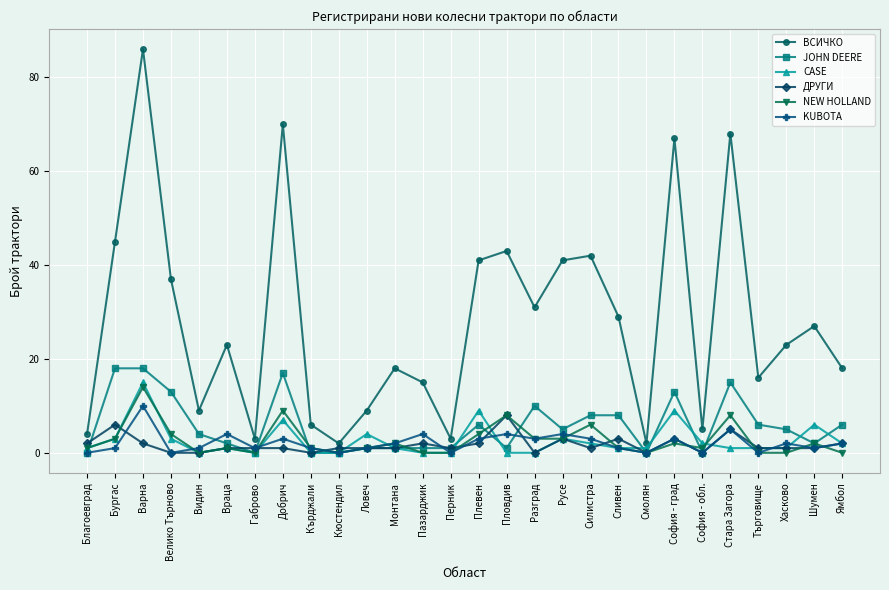

Is it true that JOHN DEERE equals 3 at Ямбол?

False